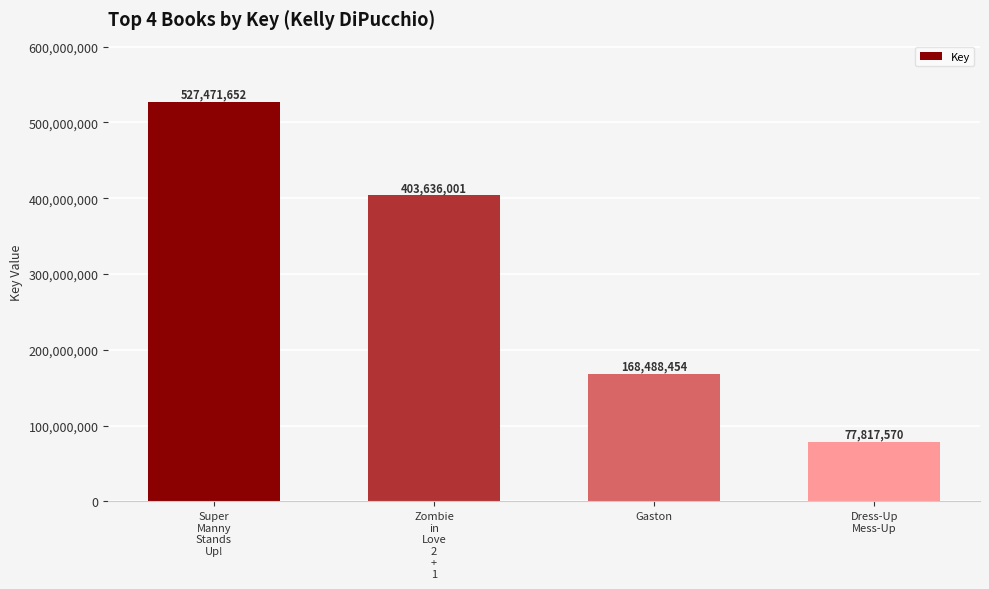

The value at Zombie
in
Love
2
+
1 is 244161037. True or false?

False